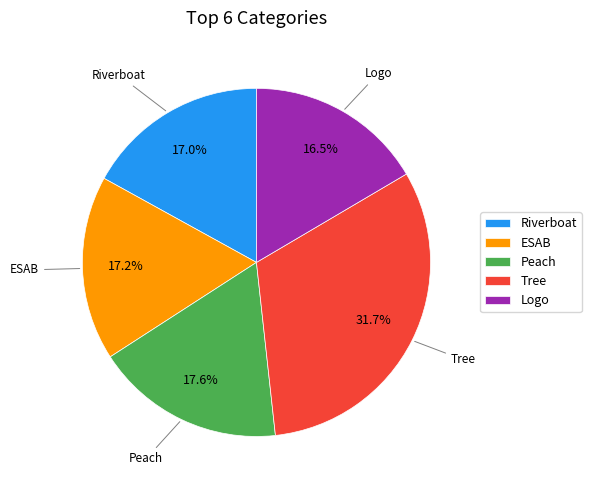

Is it true that Riverboat is 30% of the pie?

False